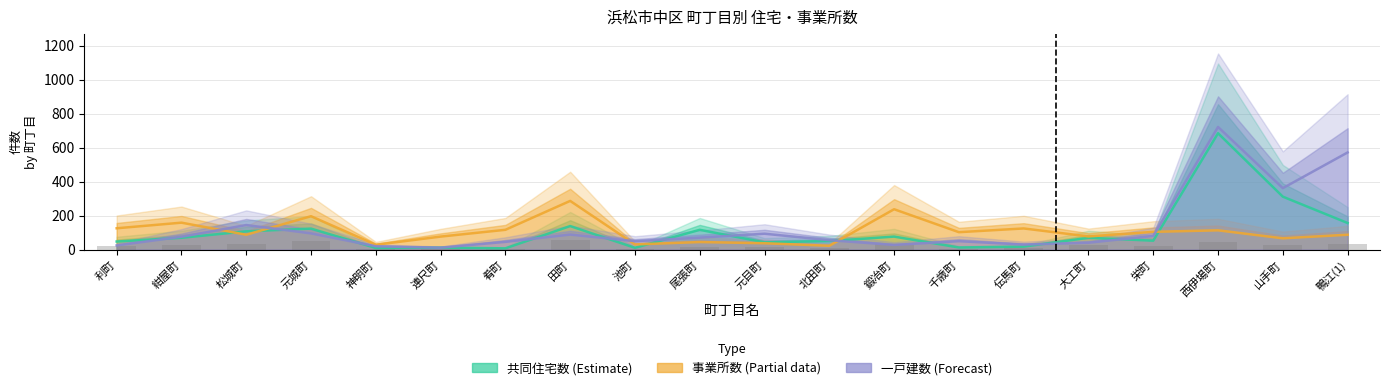

Which category has the highest value in the 事業所数 (Partial) series?

田町